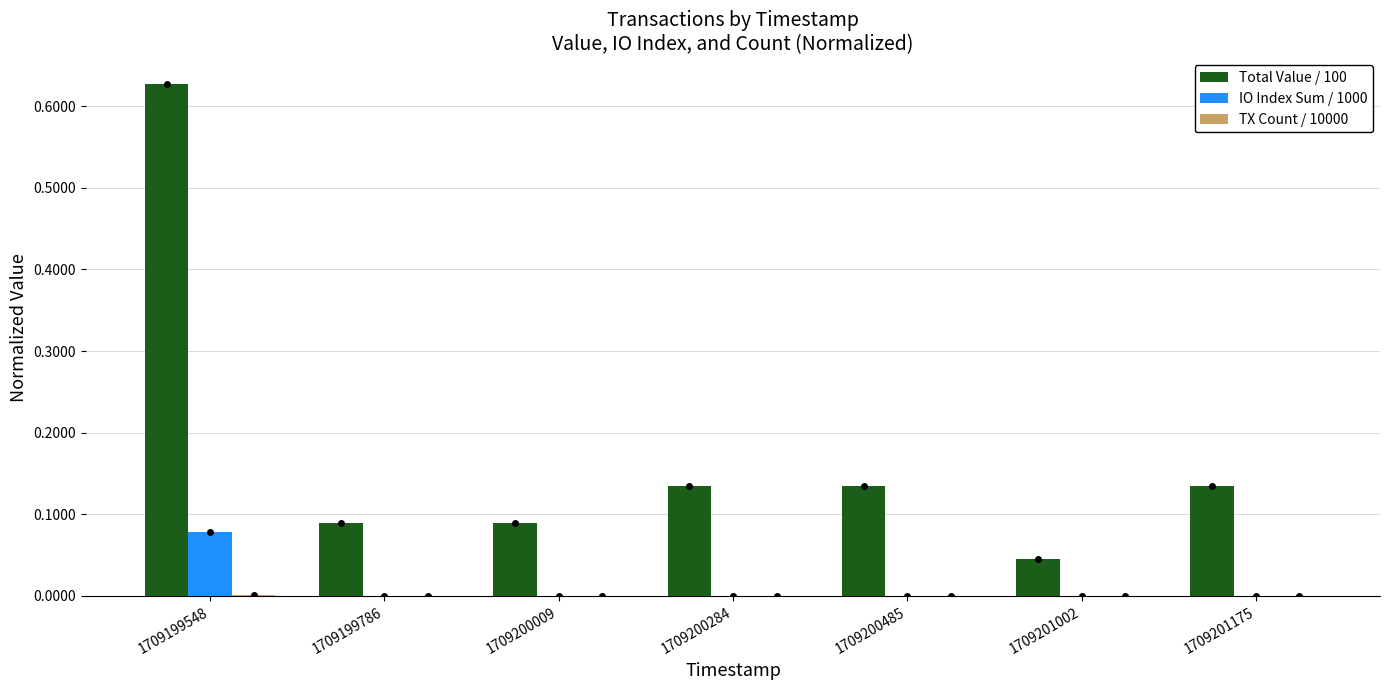

What is the sum of all Total Value / 100 values?

1.3